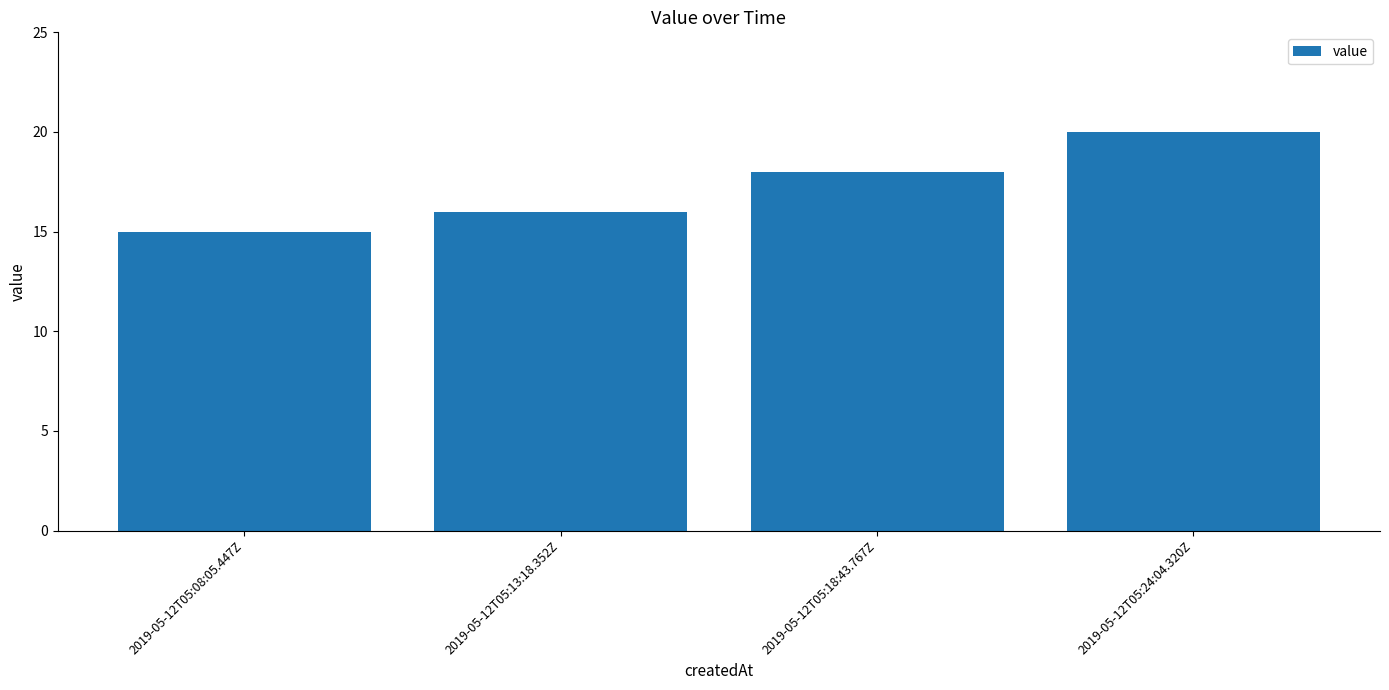

Between 2019-05-12T05:24:04.320Z and 2019-05-12T05:18:43.767Z, which is larger?

2019-05-12T05:24:04.320Z